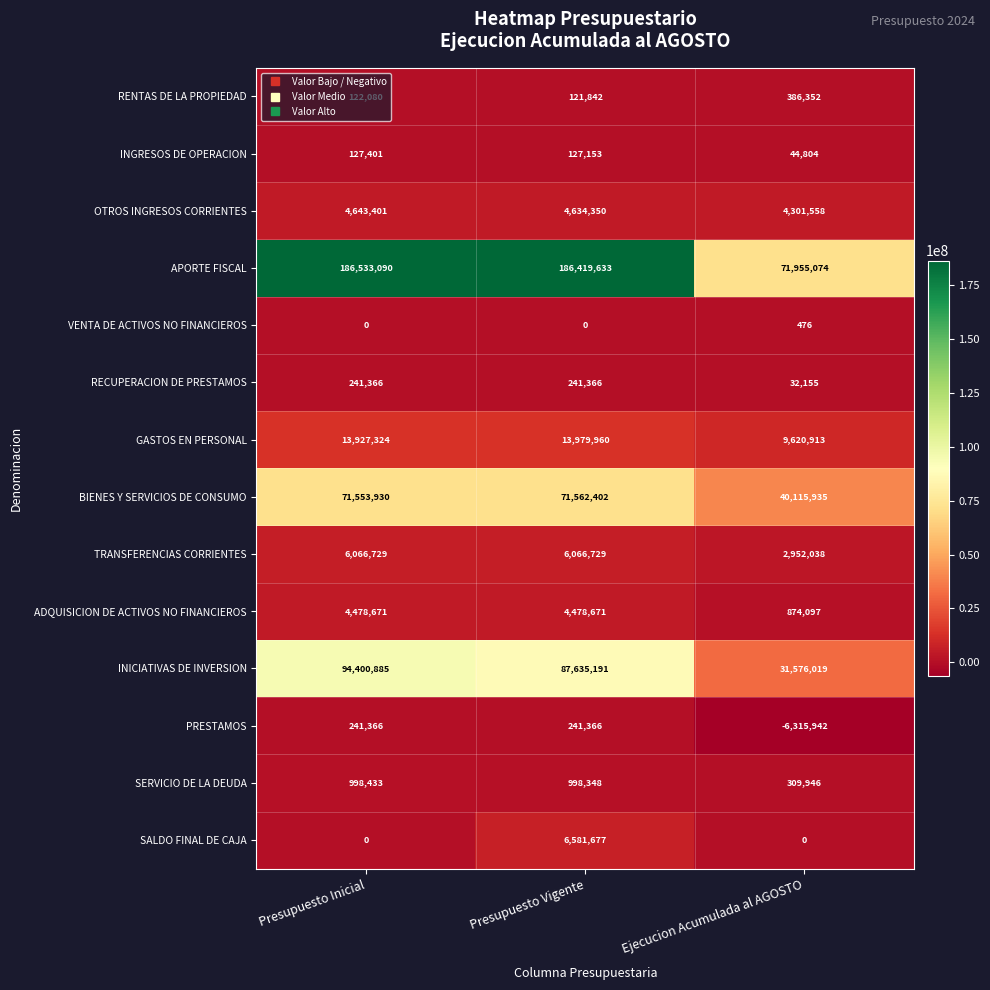

Count the number of categories in the chart.

3